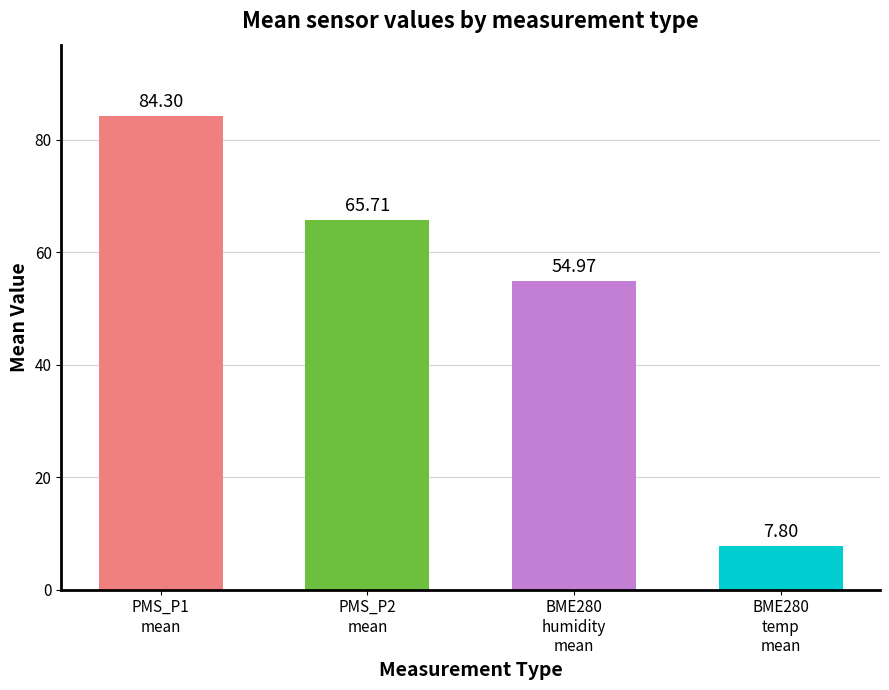

What is the average value?

53.2